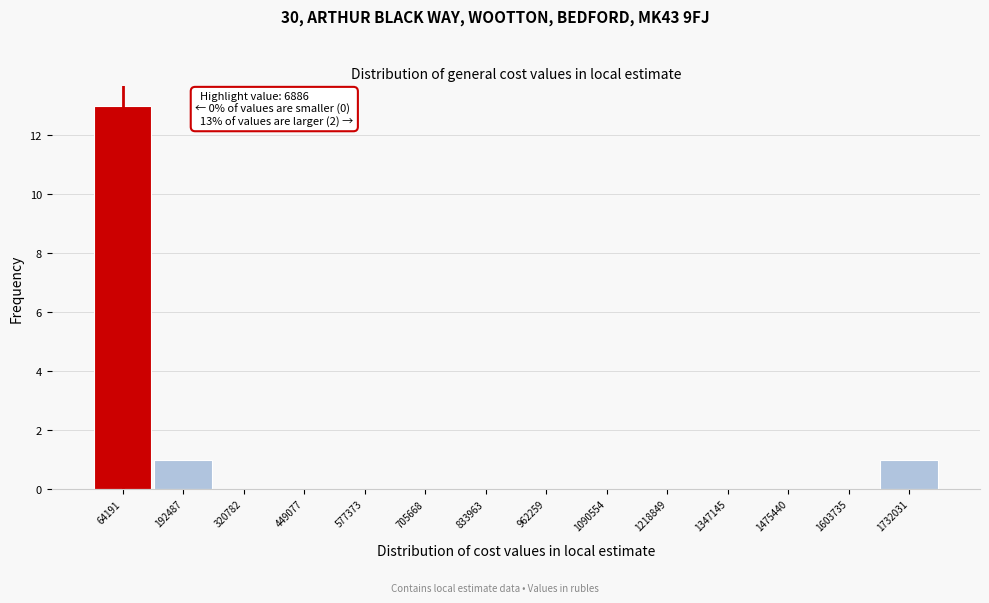

Over which range of the x-axis is the bar tallest?

0 to 120000